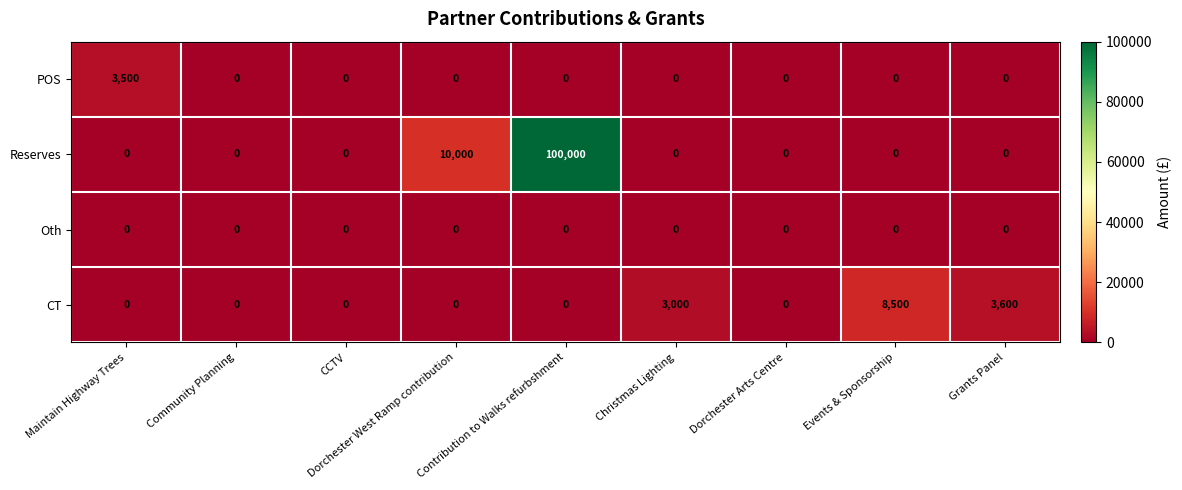

Is it true that CT equals 8500 at Events & Sponsorship?

True